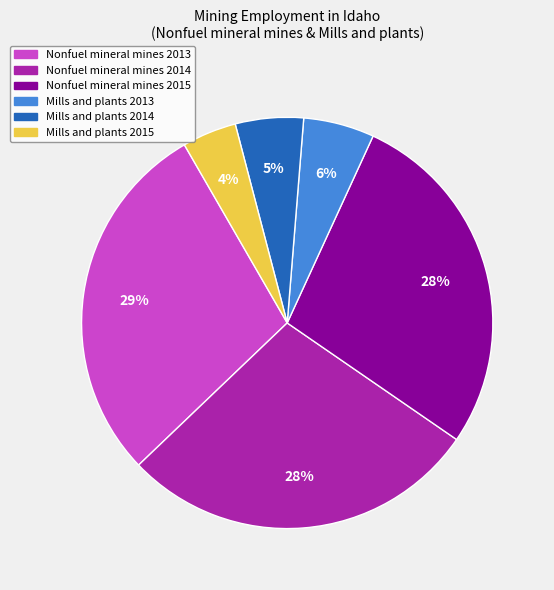

Does any single category account for the majority?

No